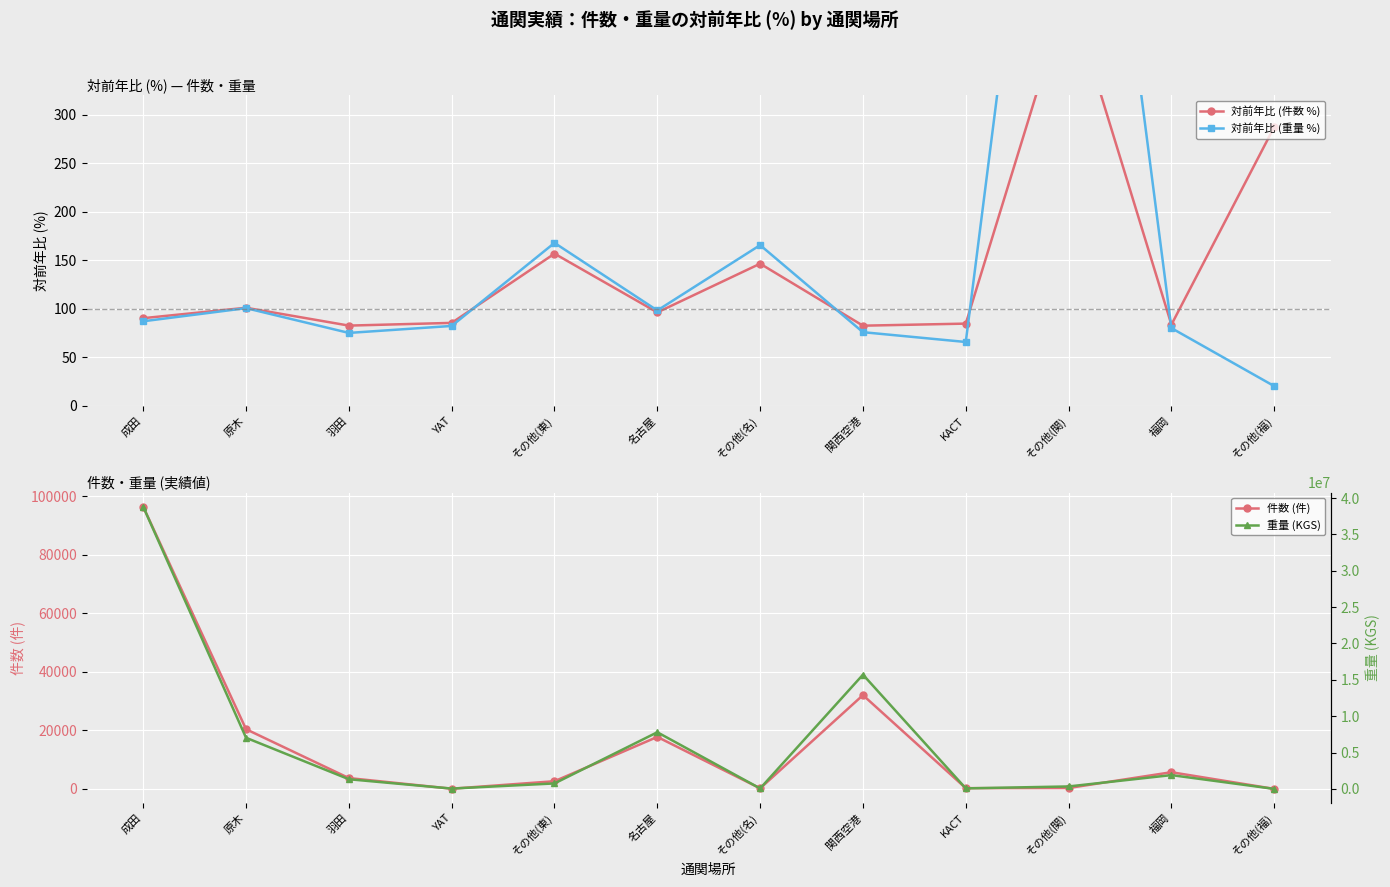

True or false: 対前年比 (重量 %) has a value of 65.7 at KACT.

True